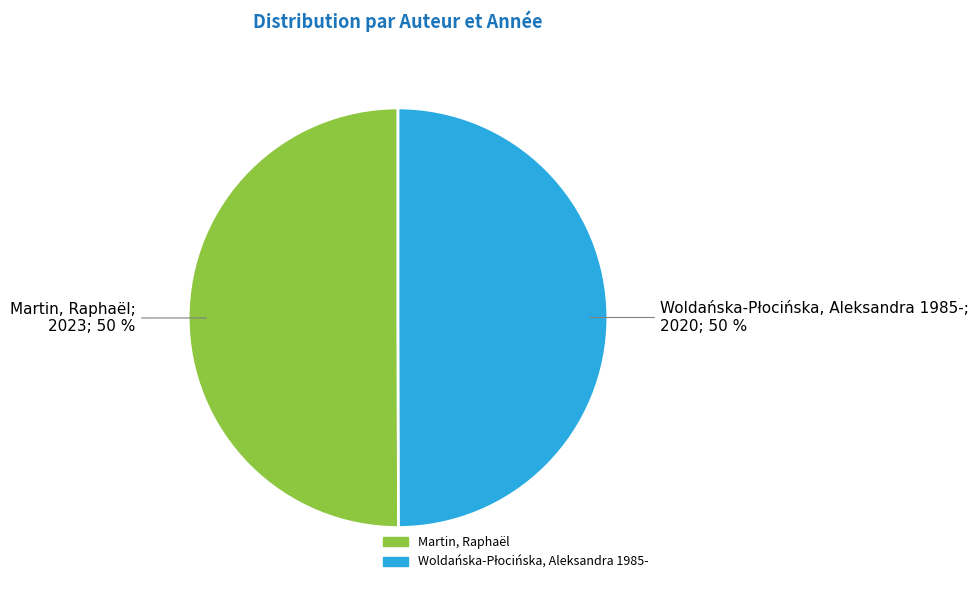

To the nearest percent, what is the average slice percentage?

50%